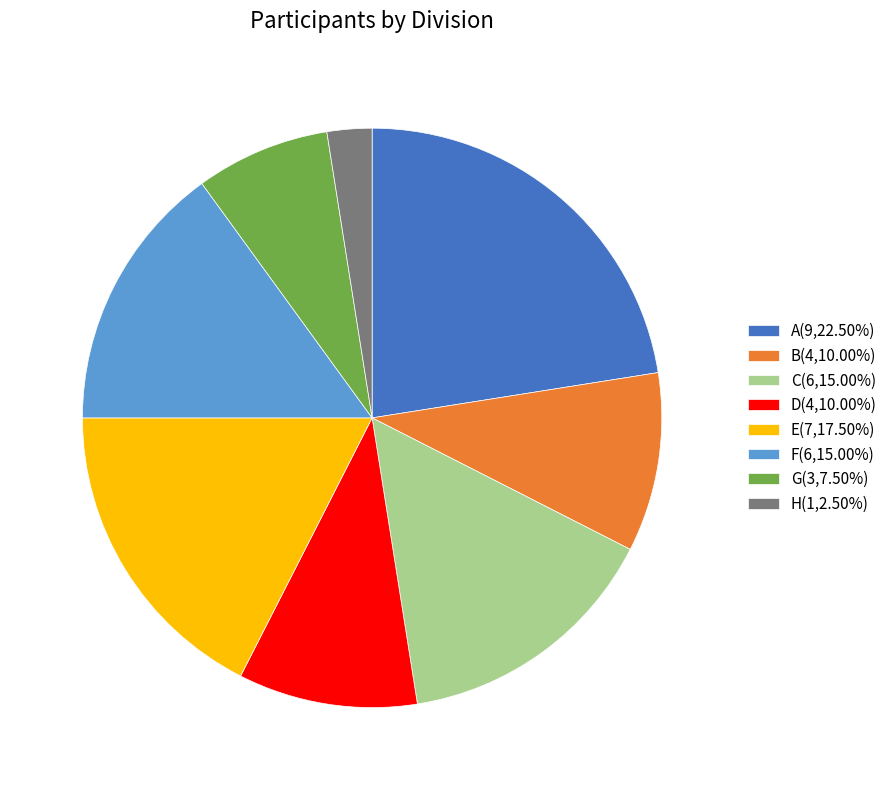

Approximately how many times larger is the value at A(9,22.50%) compared to F(6,15.00%)?

1.5